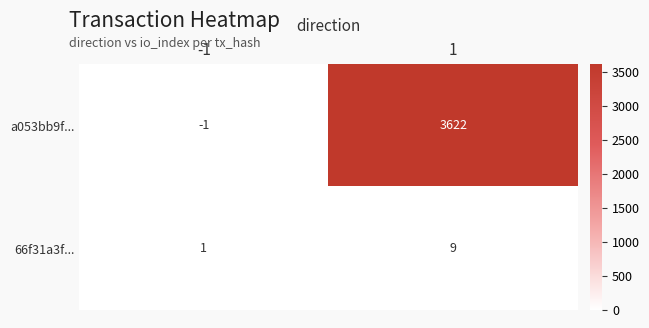

At which category is the sum across all series the highest?

1